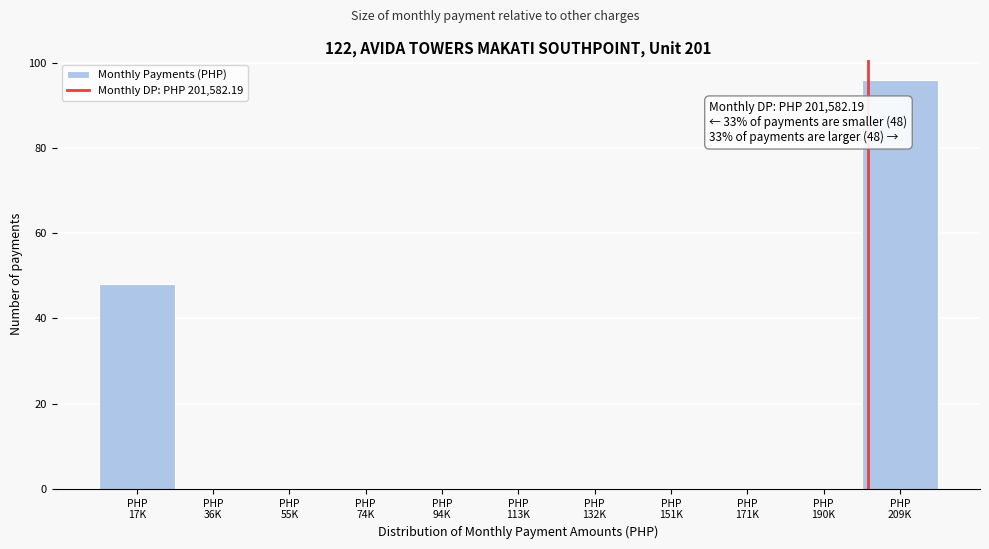

Count the number of categories in the chart.

11